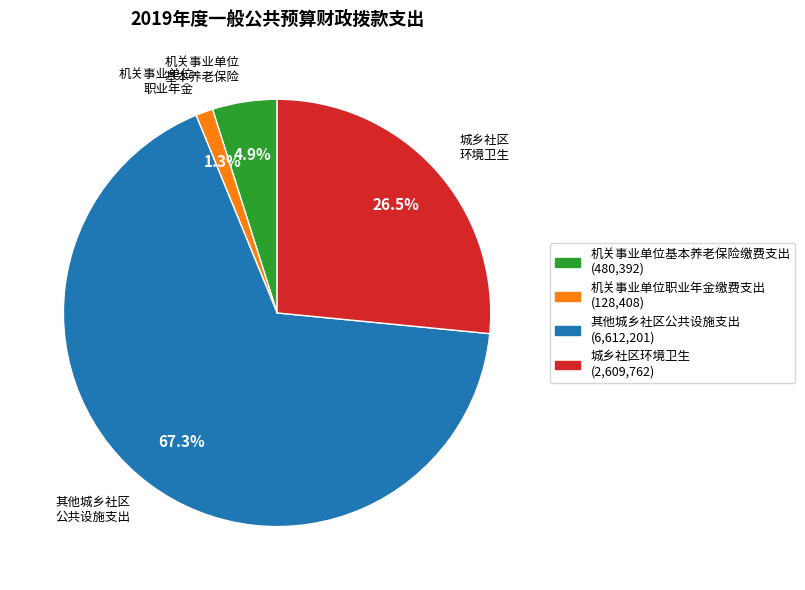

Rank the categories by value from highest to lowest.

其他城乡社区公共设施支出, 城乡社区环境卫生, 机关事业单位基本养老保险缴费支出, 机关事业单位职业年金缴费支出